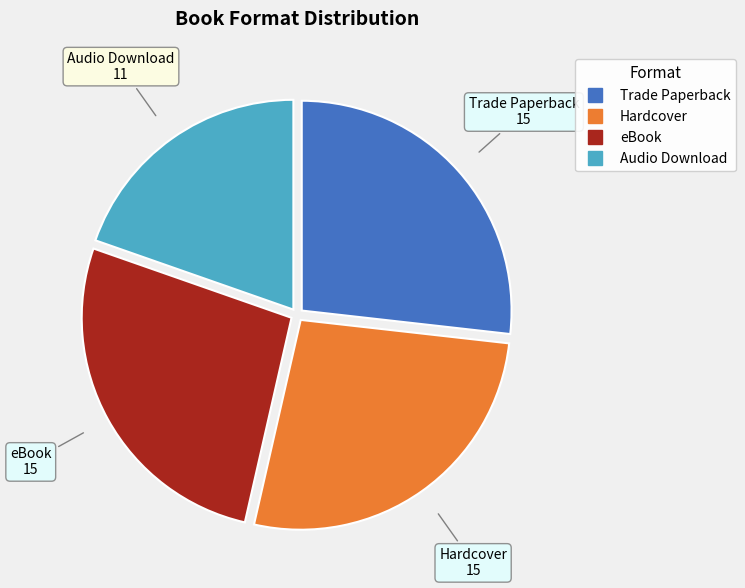

Which slice is the smallest?

Audio Download